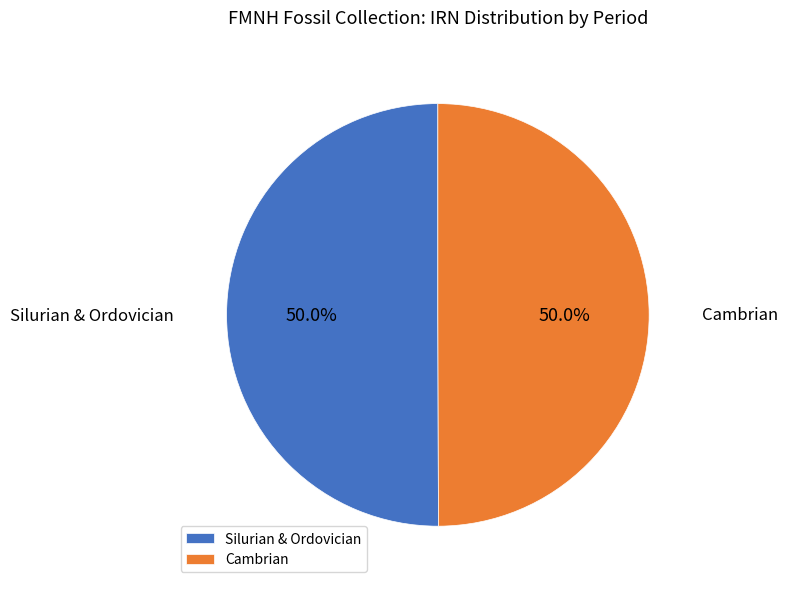

To the nearest percent, what is the average slice percentage?

50%